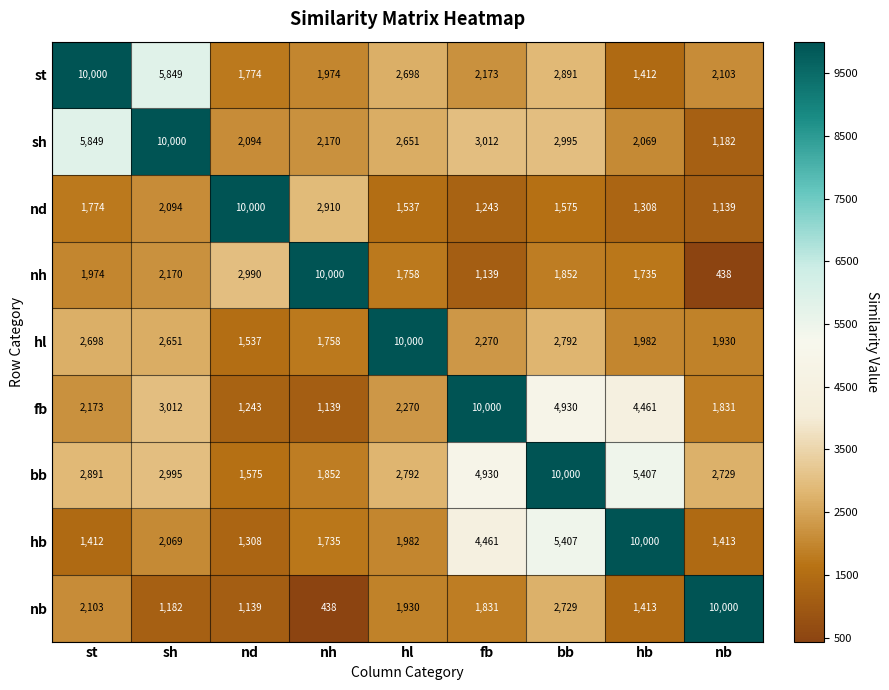

What is the total value across all series at nb?

22765